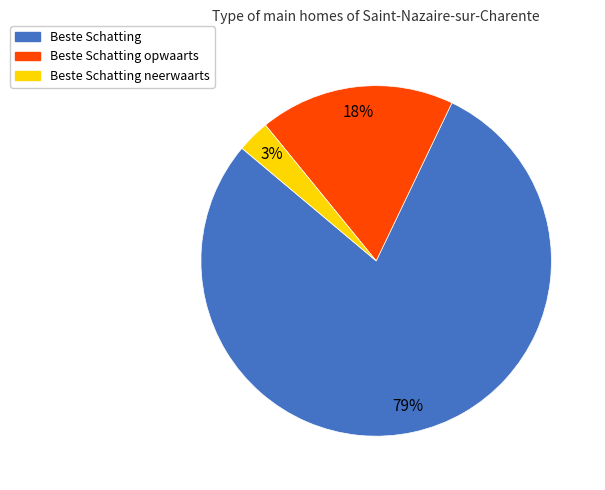

Is there a majority slice in this chart?

Yes